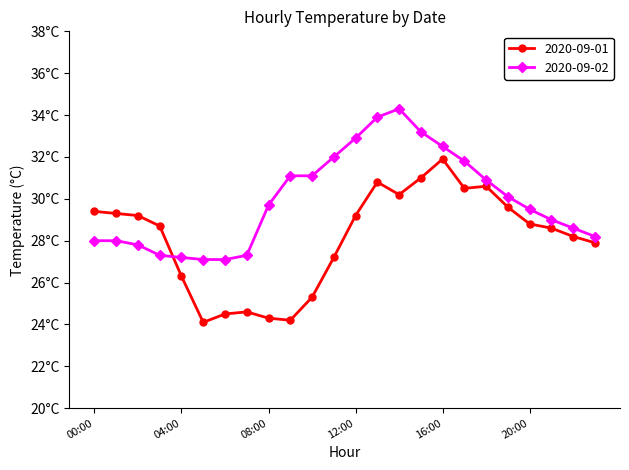

Does the chart have visible grid lines?

No